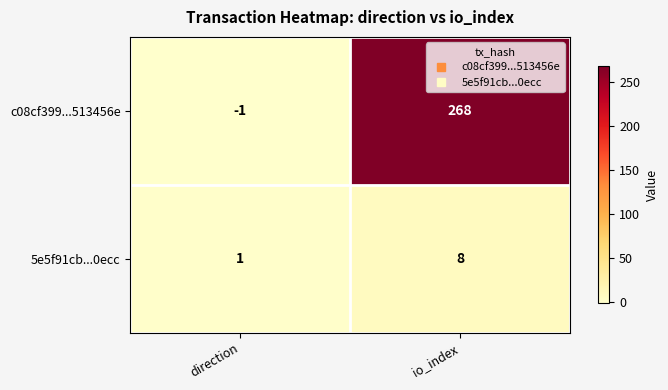

Reading right to left, what are all the values shown in this chart?

c08cf399...513456e: 268	-1
5e5f91cb...0ecc: 8	1